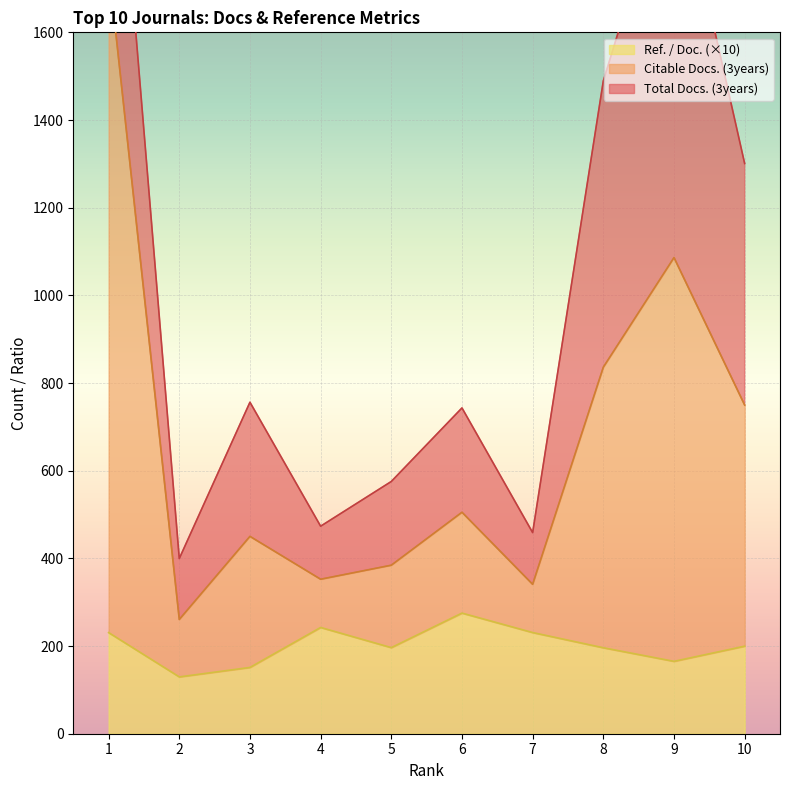

True or false: Citable Docs. (3years) and Ref. / Doc. cross at least once.

False